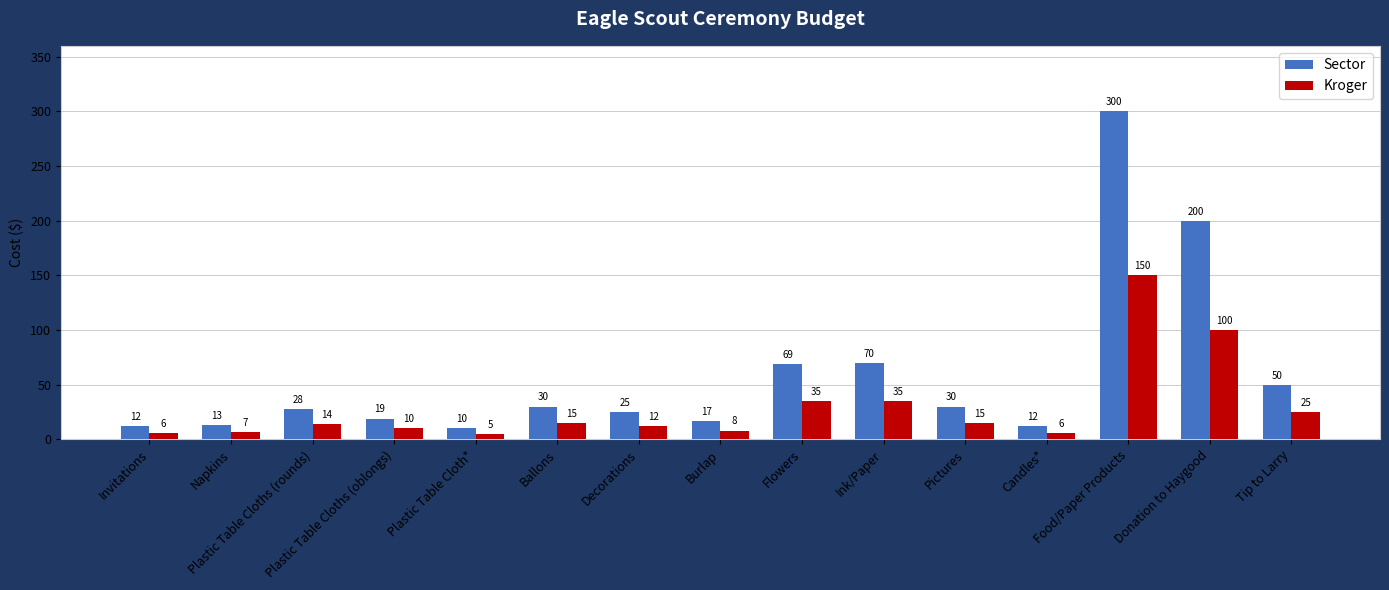

Which series has the largest range (max minus min)?

Sector